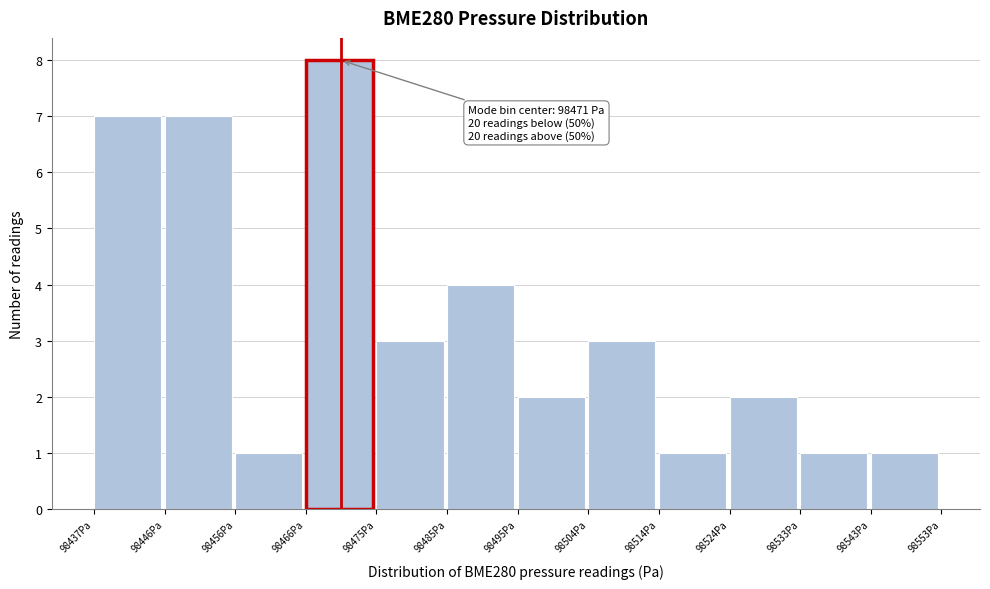

Which range on the x-axis has the tallest bar?

98466 to 98475